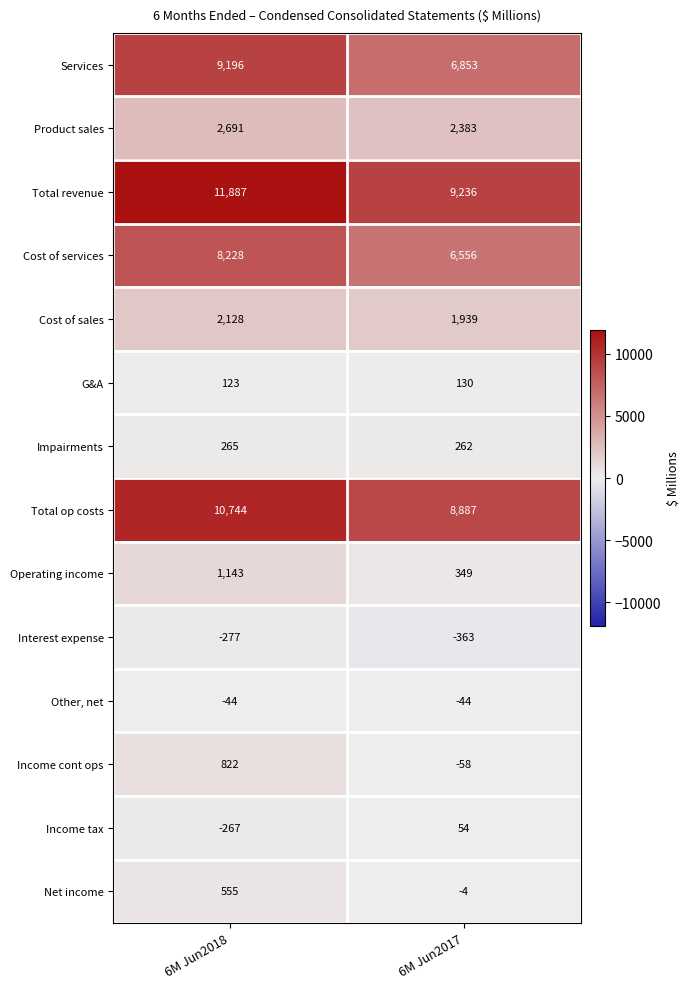

How many categories are shown in the chart?

2